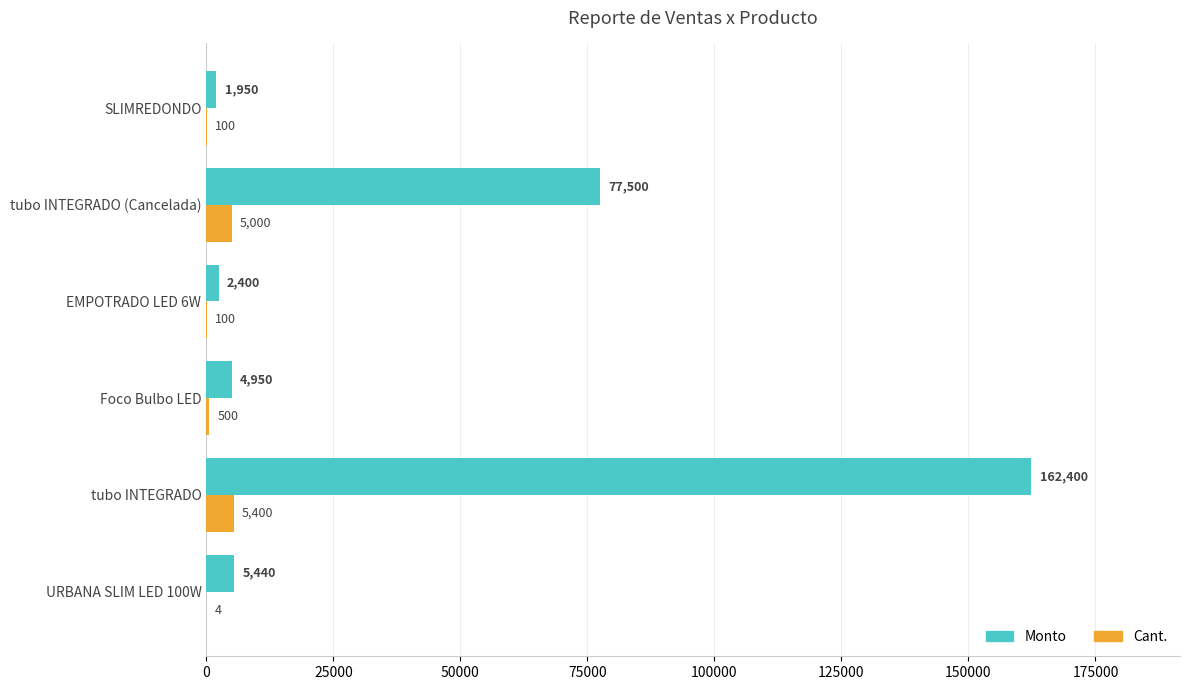

What is the sum of the Monto values at EMPOTRADO LED 6W and Foco Bulbo LED?

7350